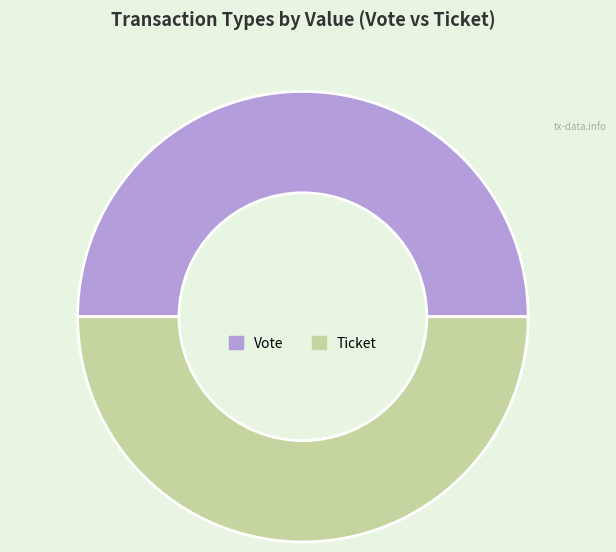

What is the ratio of the value at Ticket to the value at Vote?

1.0